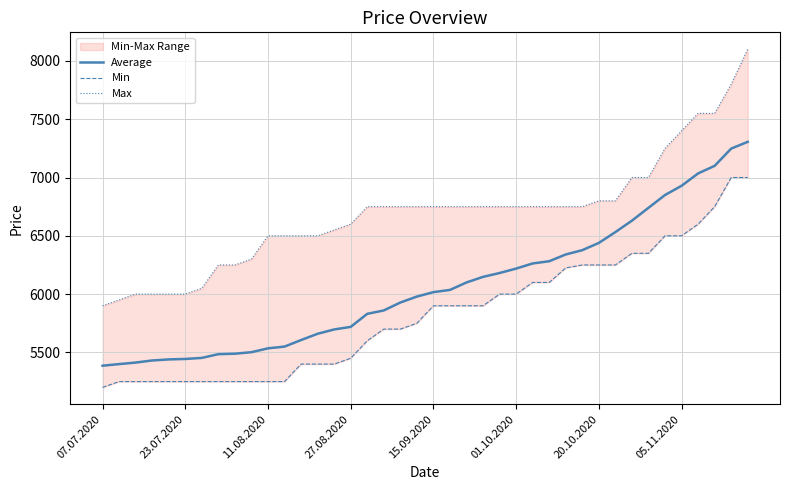

True or false: Average has a value of 8284 at 23.07.2020.

False